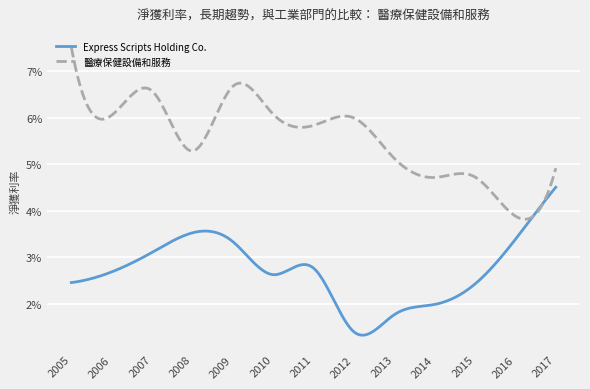

Is this an area chart (filled region under the line)?

No